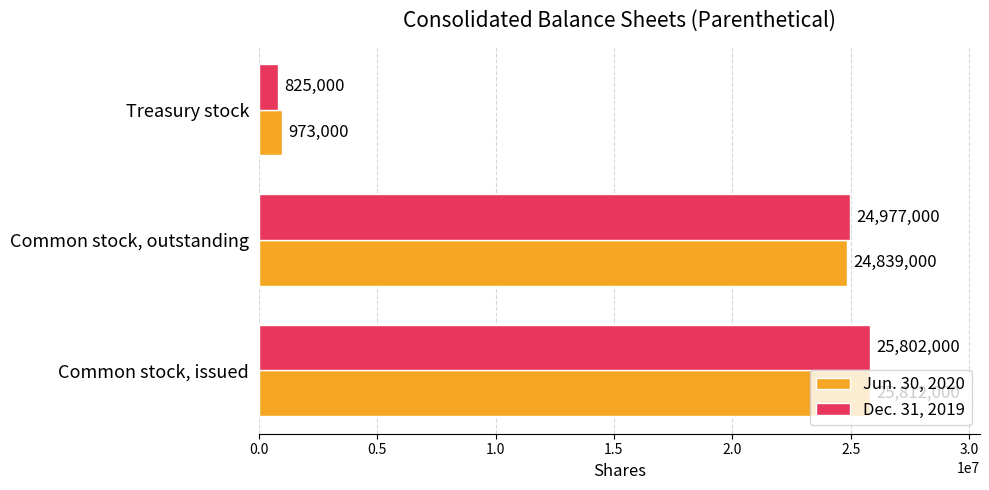

Count the number of categories in the chart.

3